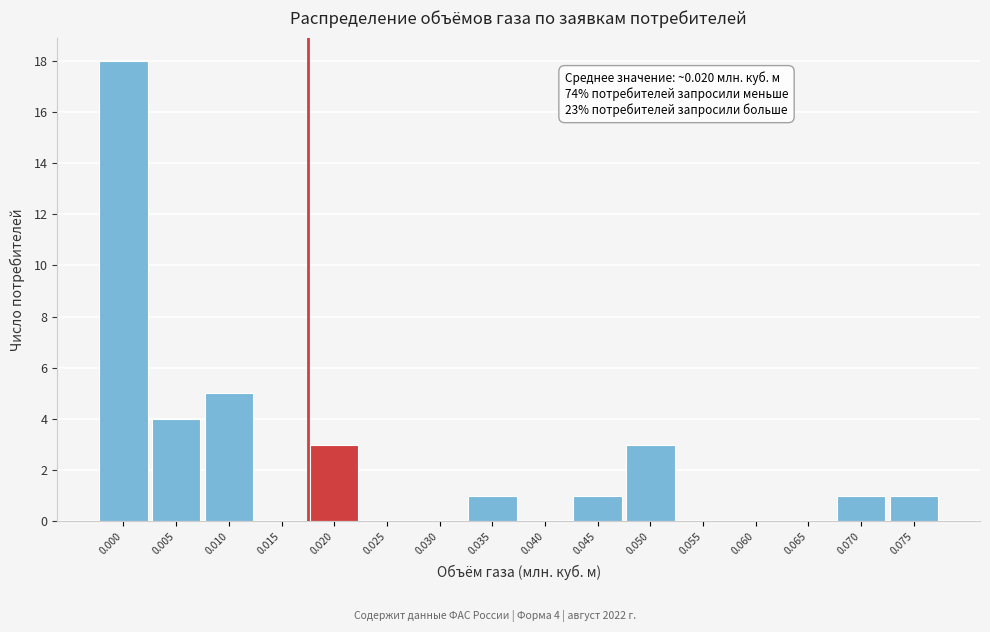

Reading left to right, what are all the values shown in this chart?

0.000=18	0.005=4	0.010=5	0.015=0	0.020=3	0.025=0	0.030=0	0.035=1	0.040=0	0.045=1	0.050=3	0.055=0	0.060=0	0.065=0	0.070=1	0.075=1